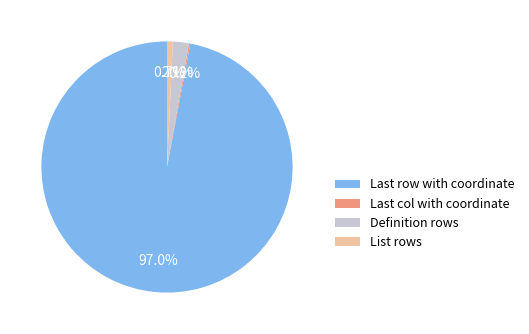

Which slice is the largest?

Last row with coordinate